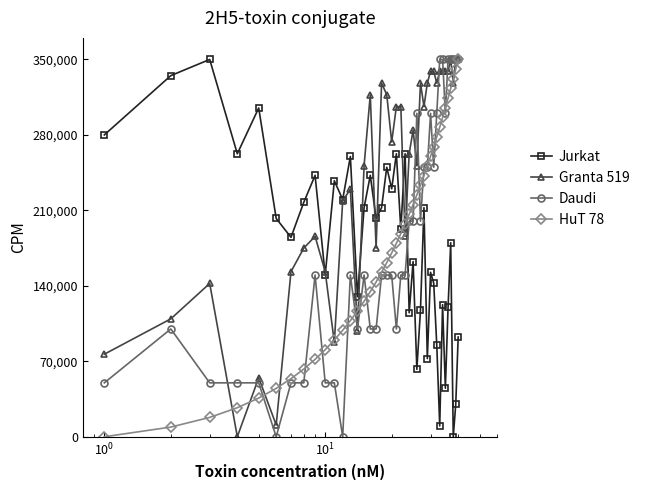

Does the chart have visible grid lines?

No